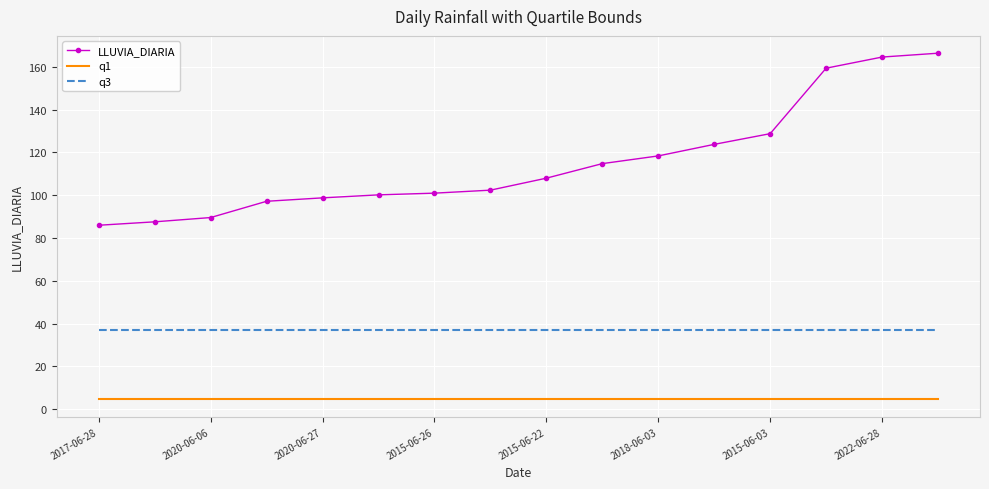

What is the lowest value of the LLUVIA_DIARIA series?

86.0